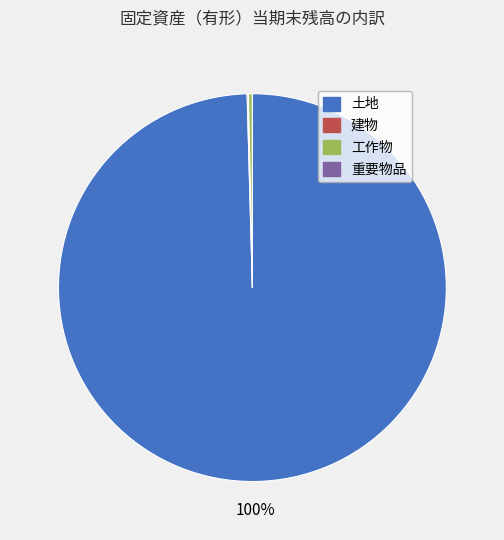

Is 工作物 the majority of the pie?

No